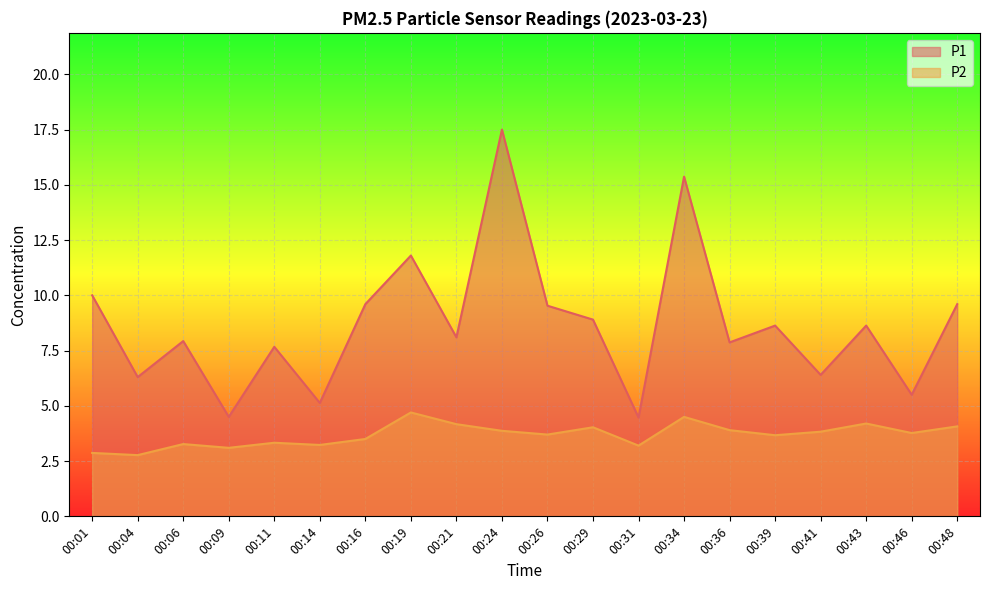

At how many categories does at least one series exceed 4?

20